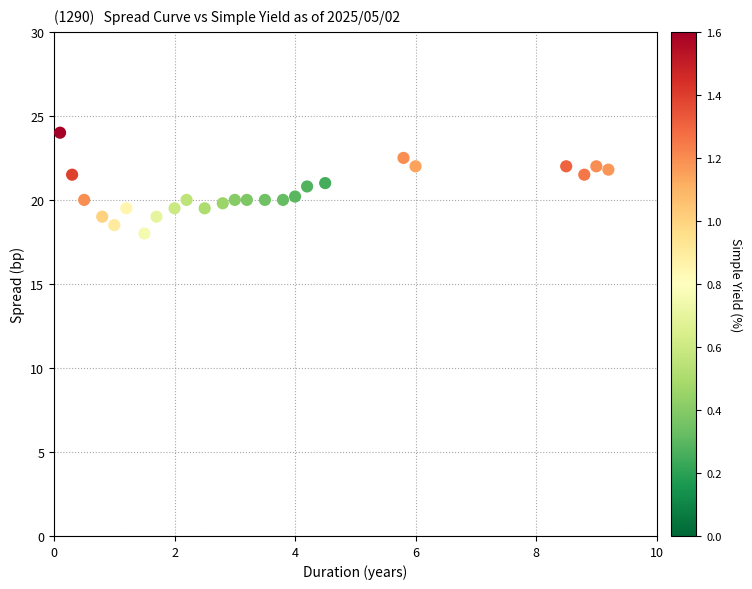

What is the range of Y values (max minus min)?

6.0